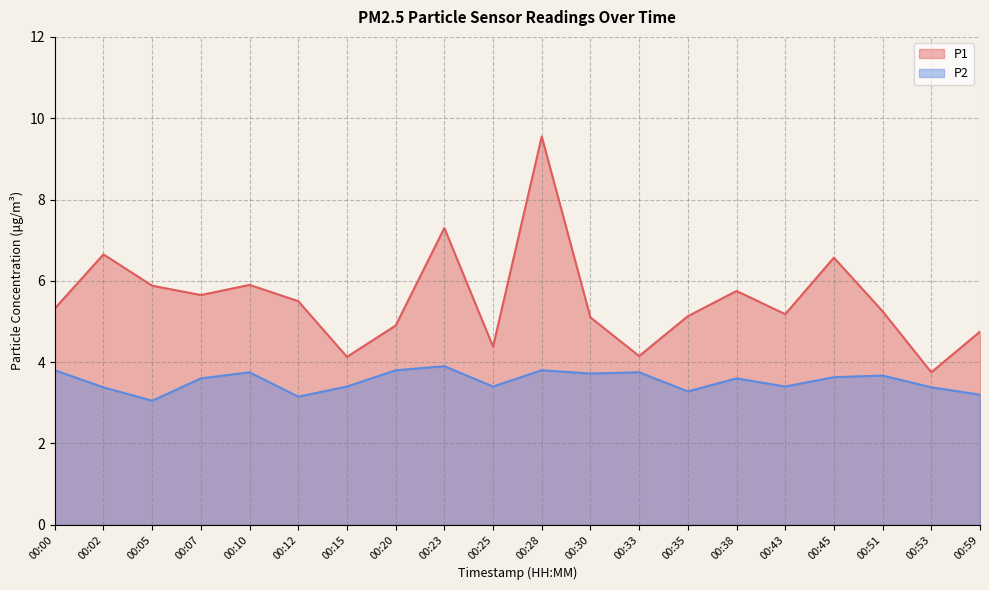

True or false: P2 and P1 cross at least once.

False